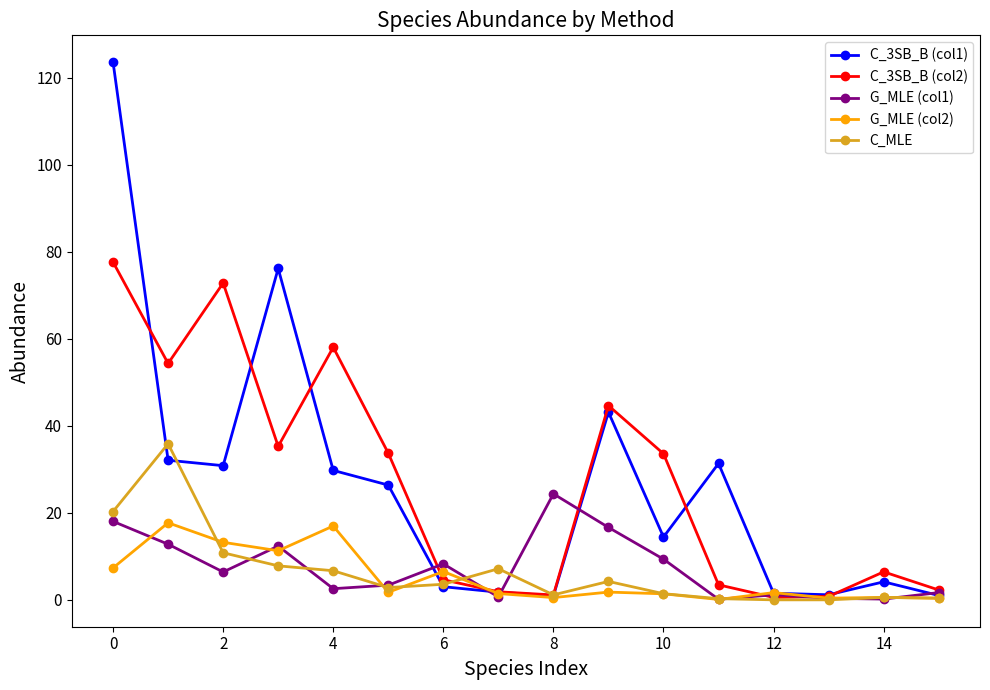

List the series in order of their peak value, lowest first.

G_MLE (col2), G_MLE (col1), C_MLE, C_3SB_B (col2), C_3SB_B (col1)